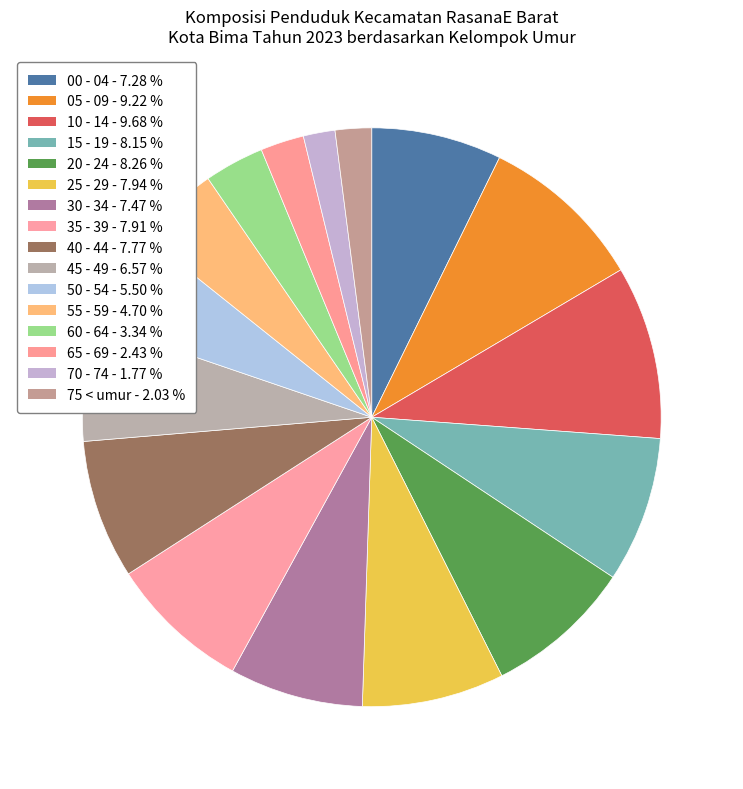

To the nearest percent, what is the average slice percentage?

6%